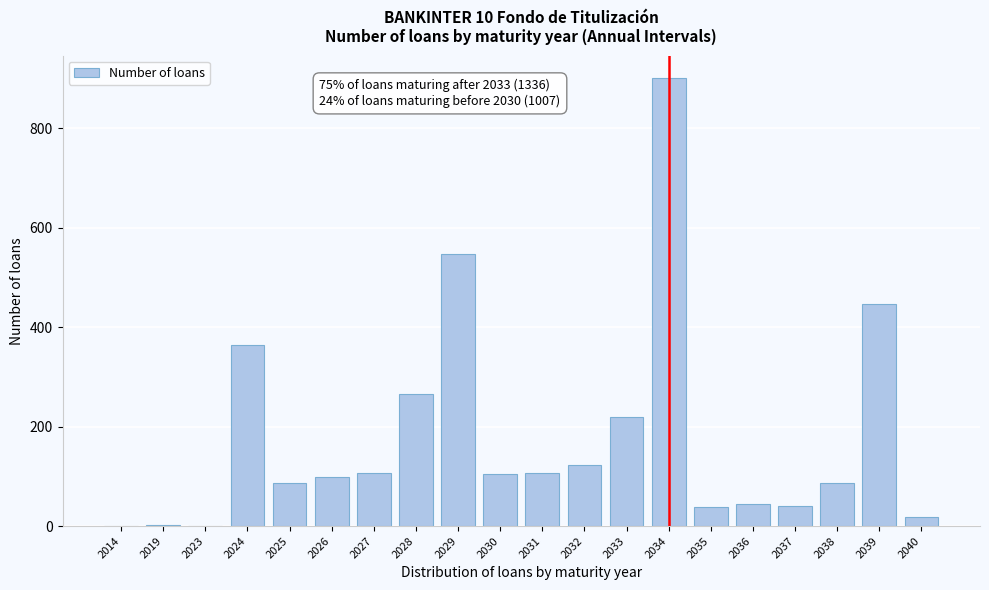

What is the greatest value displayed?

901